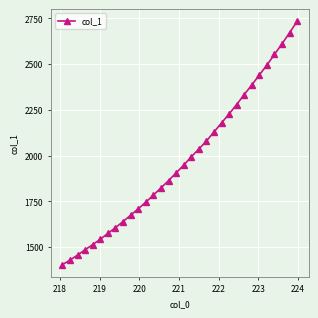

What is the difference between the maximum and second lowest values?

1305.2